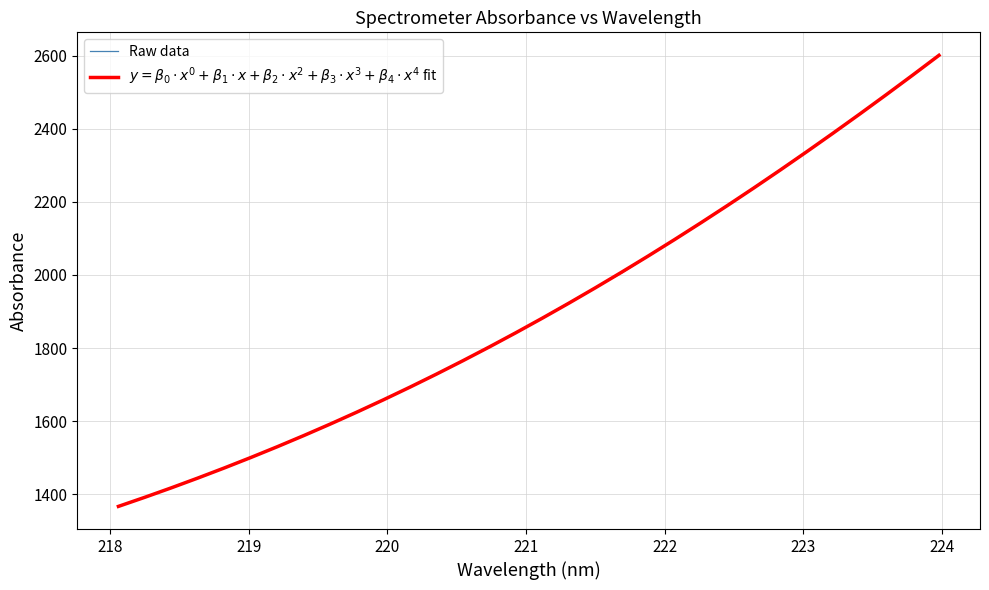

True or false: $y = \beta_0 \cdot x^0 + \beta_1 \cdot x + \beta_2 \cdot x^2 + \beta_3 \cdot x^3 + \beta_4 \cdot x^4$ fit has more than 1 points higher than both neighbors.

False